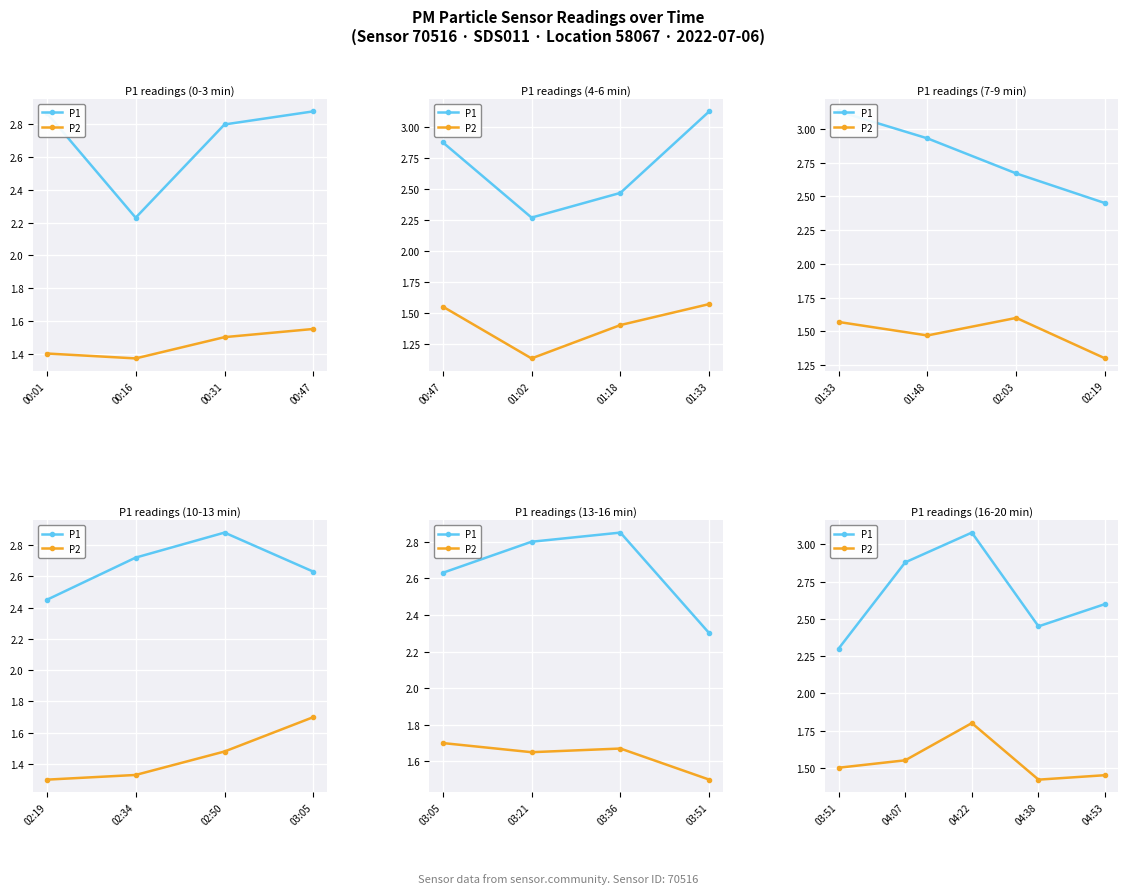

True or false: P2 has more than 1 interior local peaks.

False